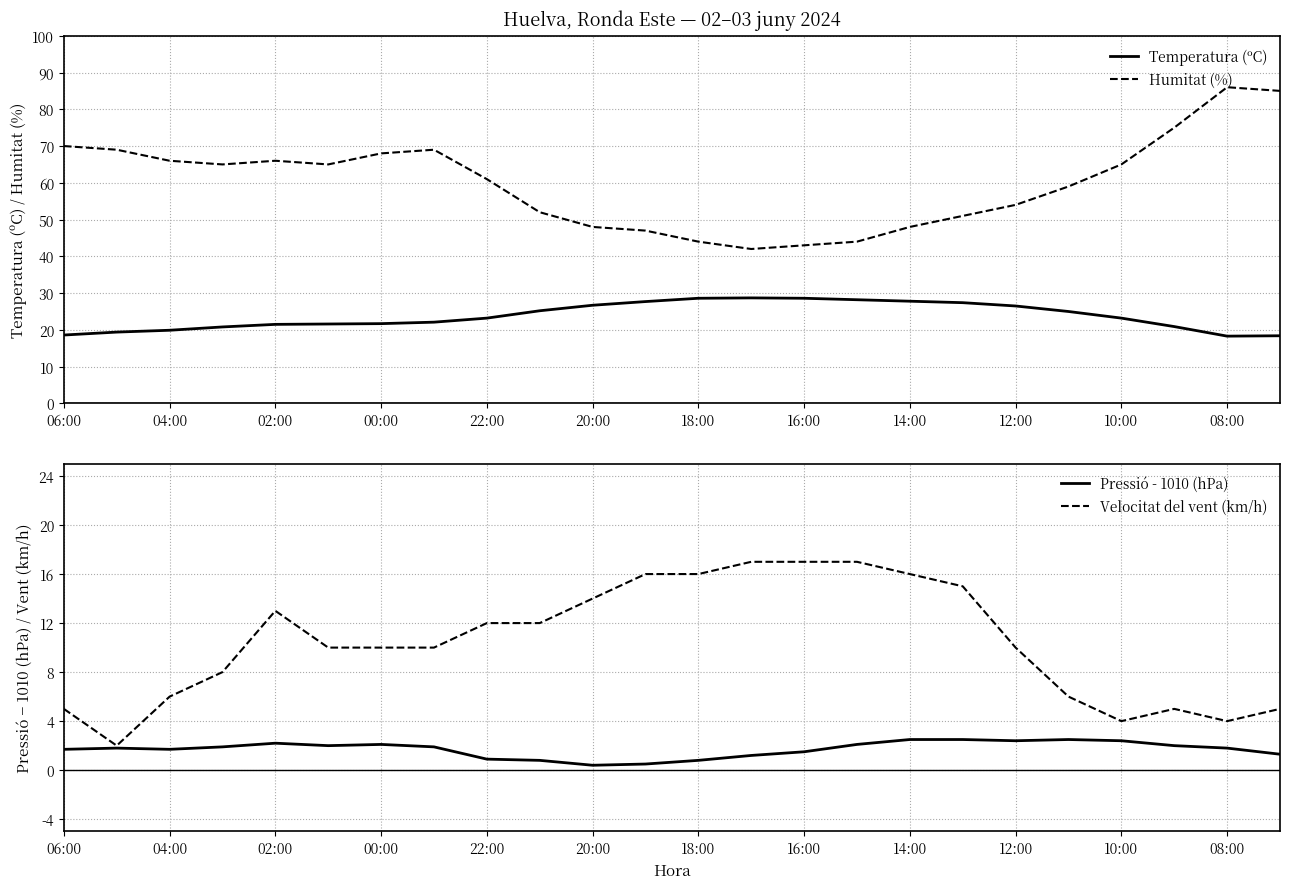

In Temperatura (ºC), how many points are lower than both neighbors (excluding endpoints)?

1